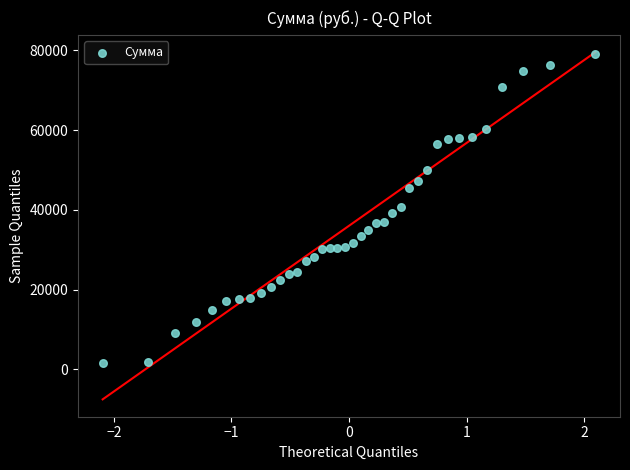

What is the range of Y values (max minus min)?

77492.0